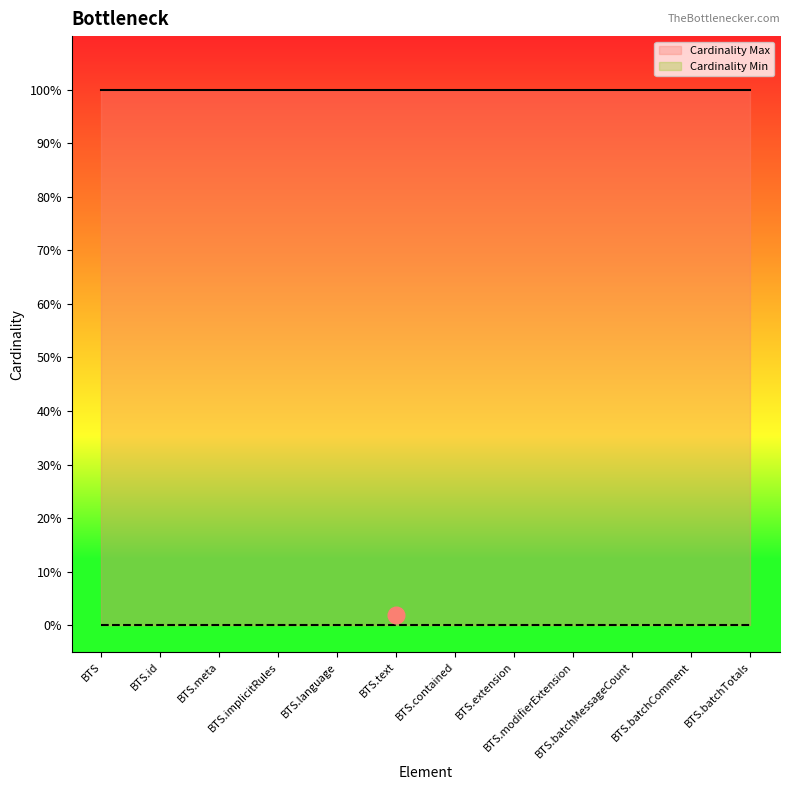

Rank the series by their maximum value, from highest to lowest.

Cardinality Max, Cardinality Min